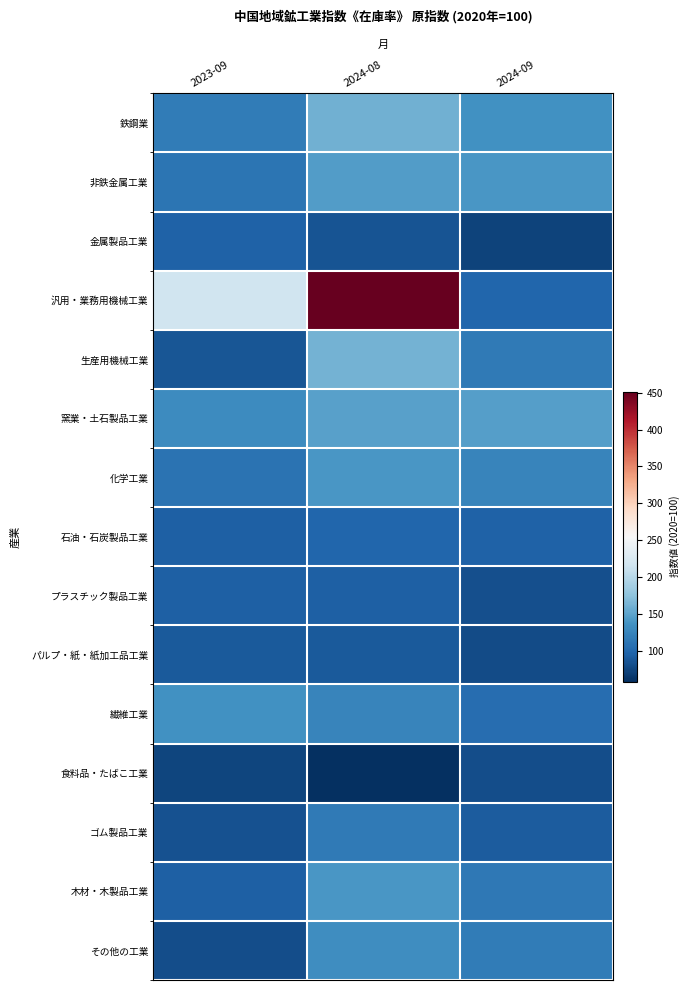

Which series has the largest range (max minus min)?

汎用・業務用機械工業